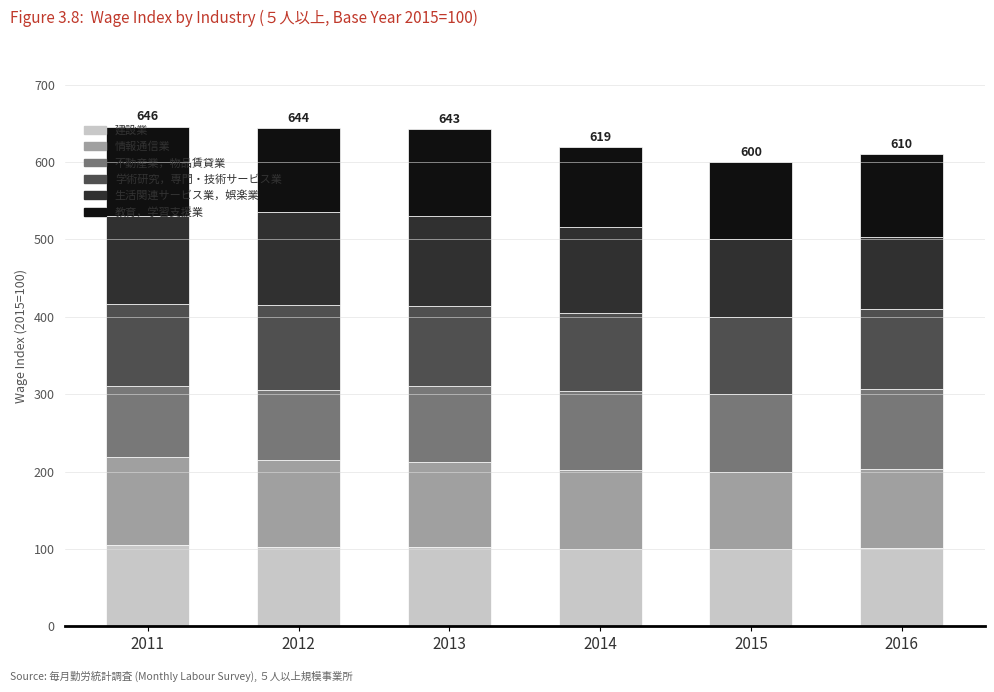

What is the highest value of the 建設業 series?

105.2